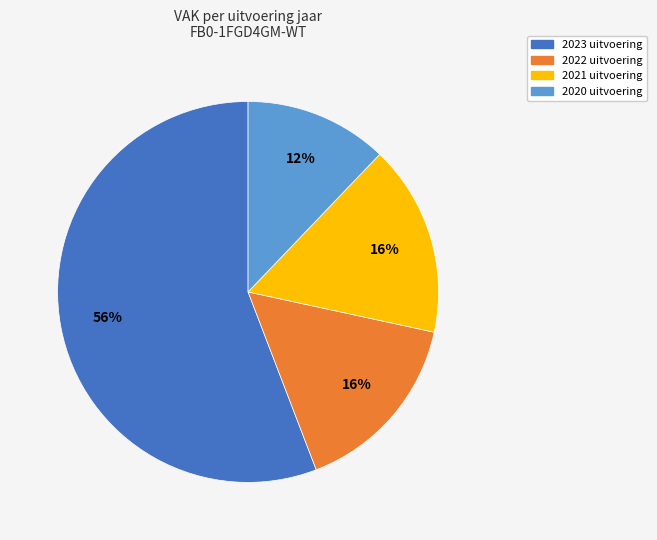

To the nearest percent, what is the difference between the largest and smallest slice percentages?

44%